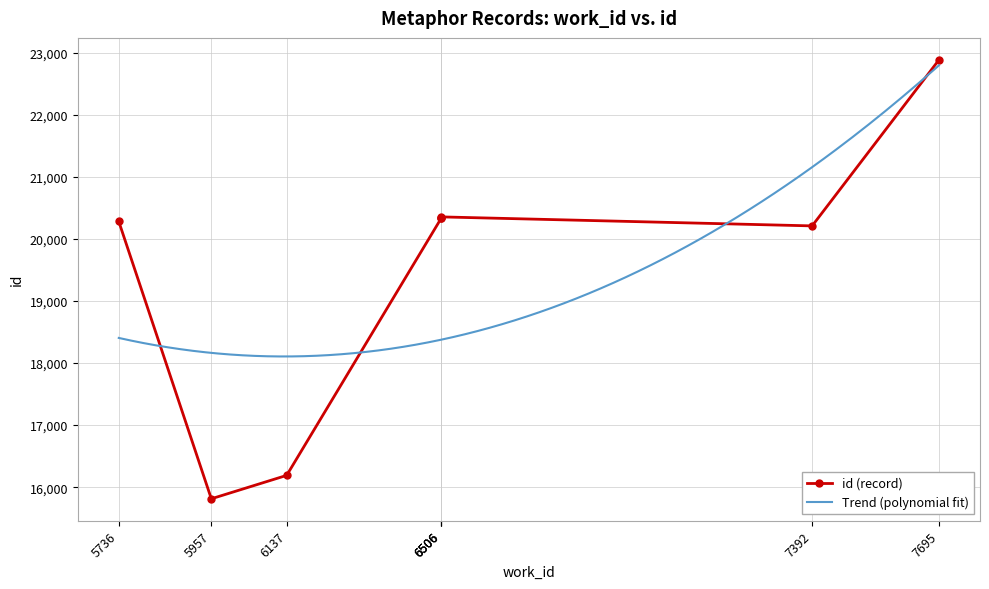

What is the maximum value shown in the chart?

22884